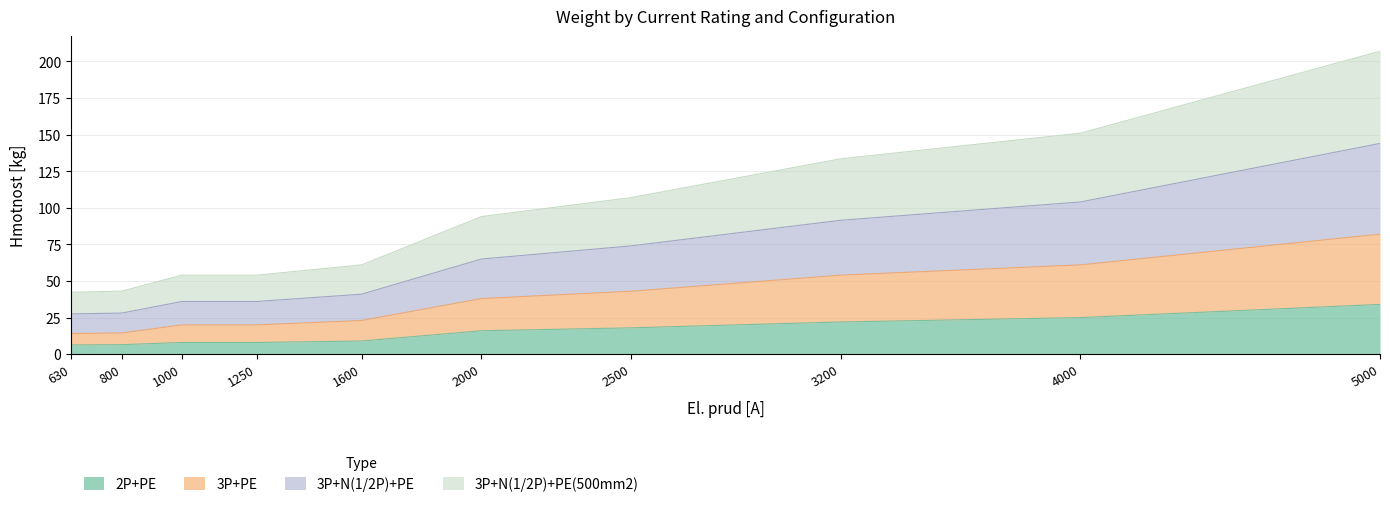

At which category is the sum across all series the highest?

5000